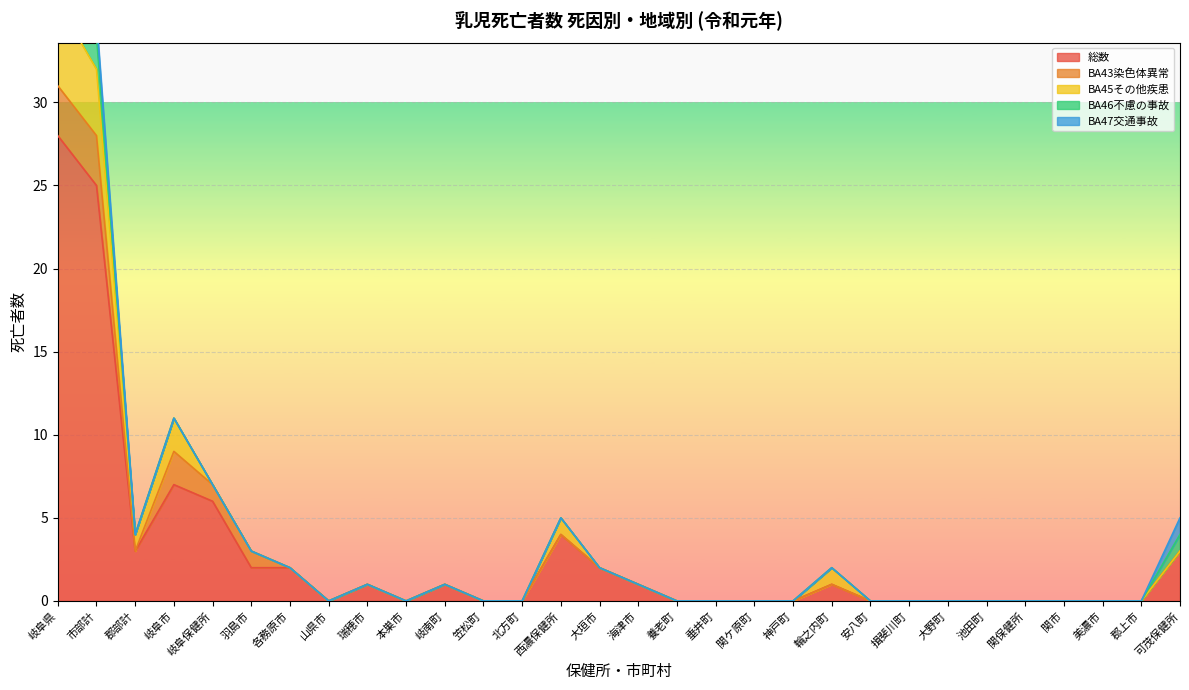

What is the label of the 2nd point from the right?

郡上市